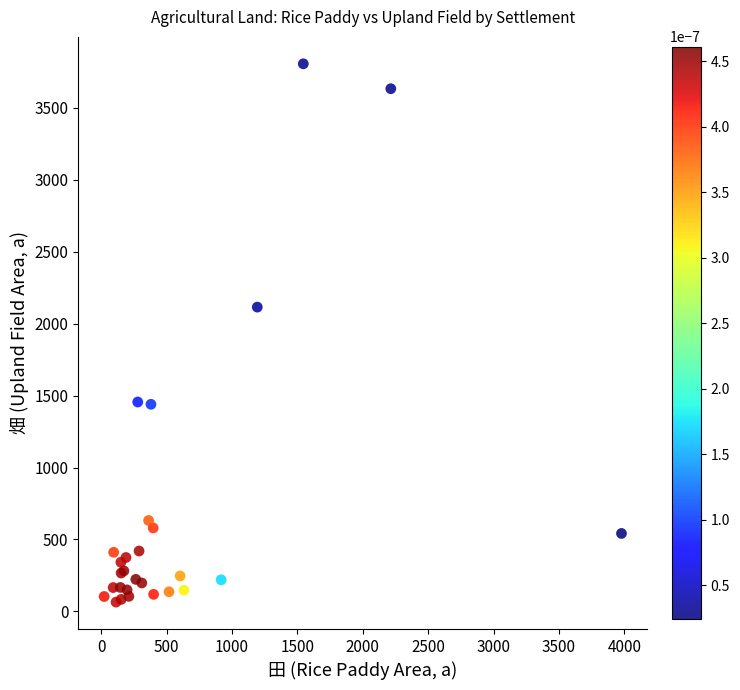

What Y value in the scatter plot is closest to 1934?

2114